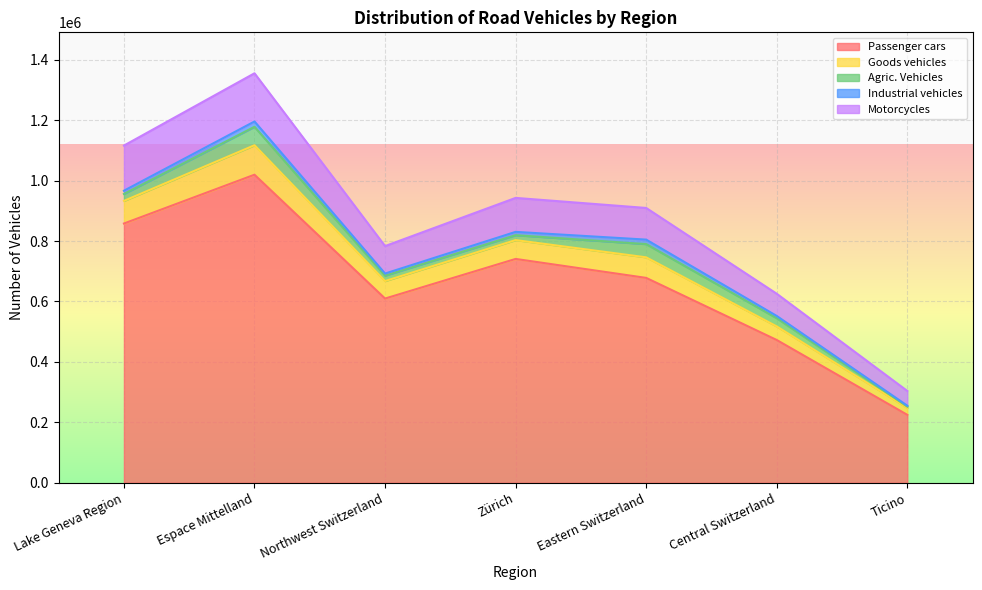

Read the Passenger cars value at Central Switzerland.

472377